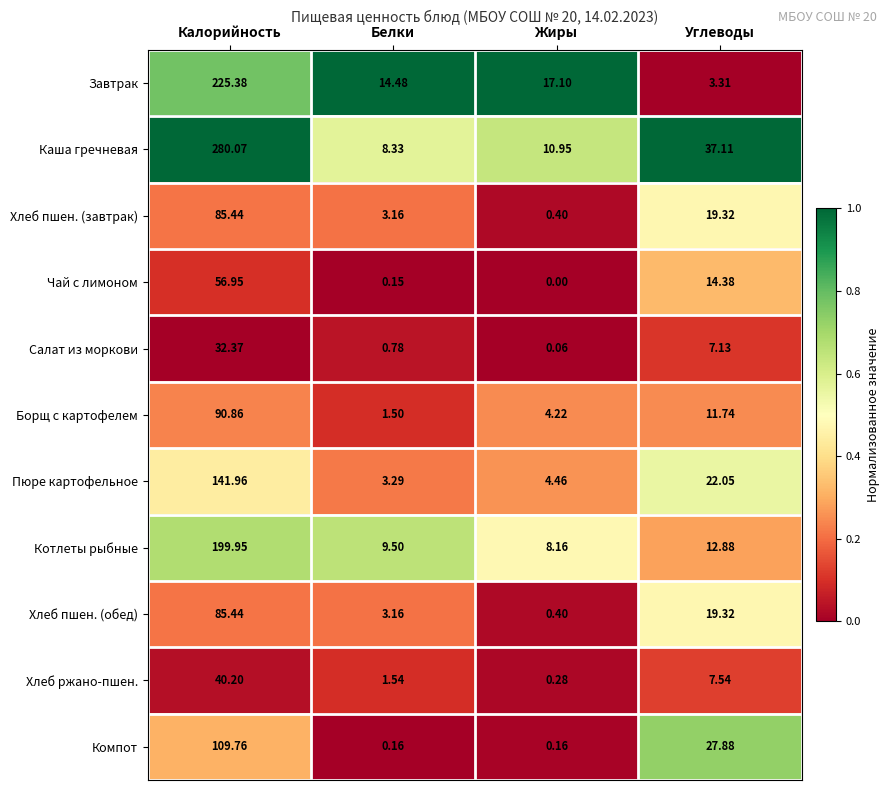

At which category is the sum across all series the highest?

Калорийность